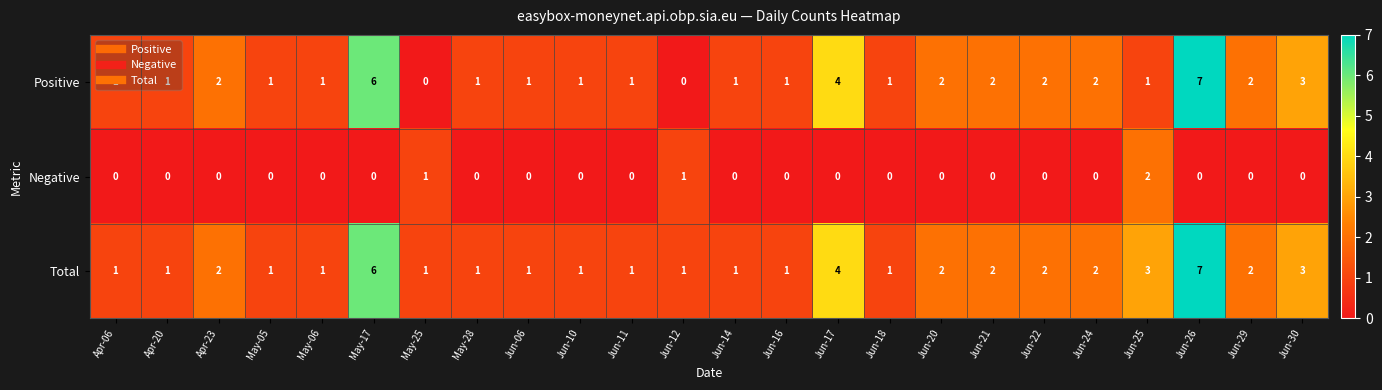

Which series has the largest total across all categories?

Total